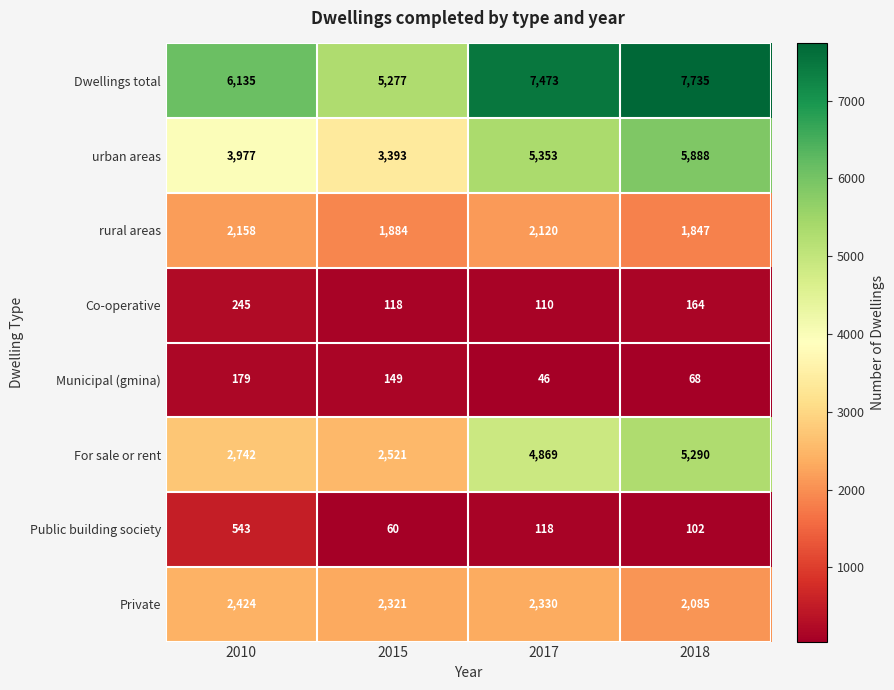

Where does the Co-operative series first go above 164?

2010